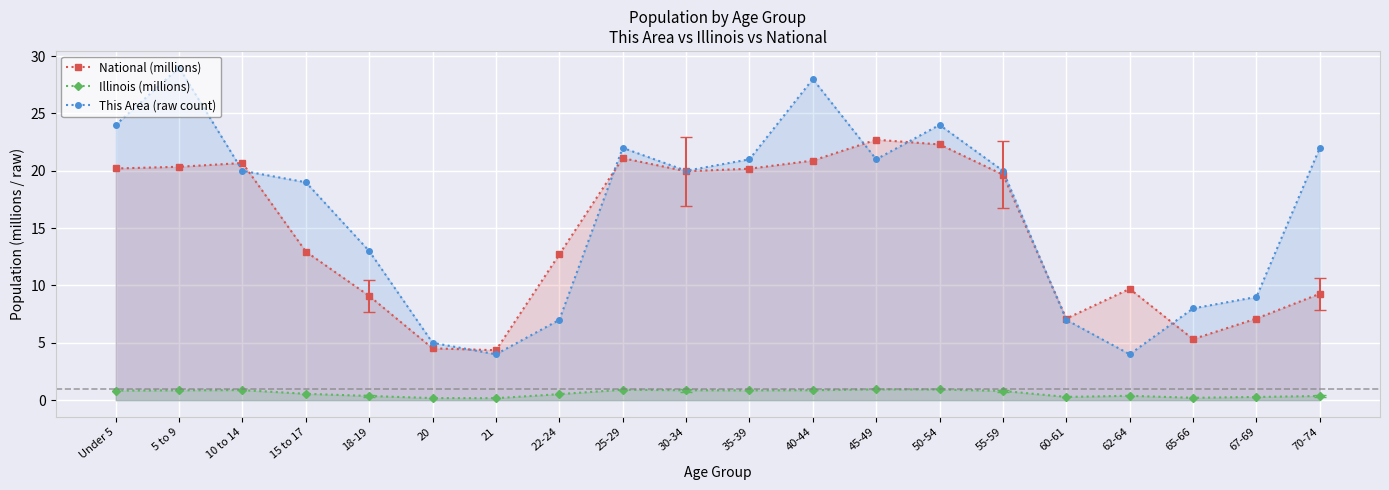

What is the sum of the Illinois (millions) values at 20 and 21?

0.4